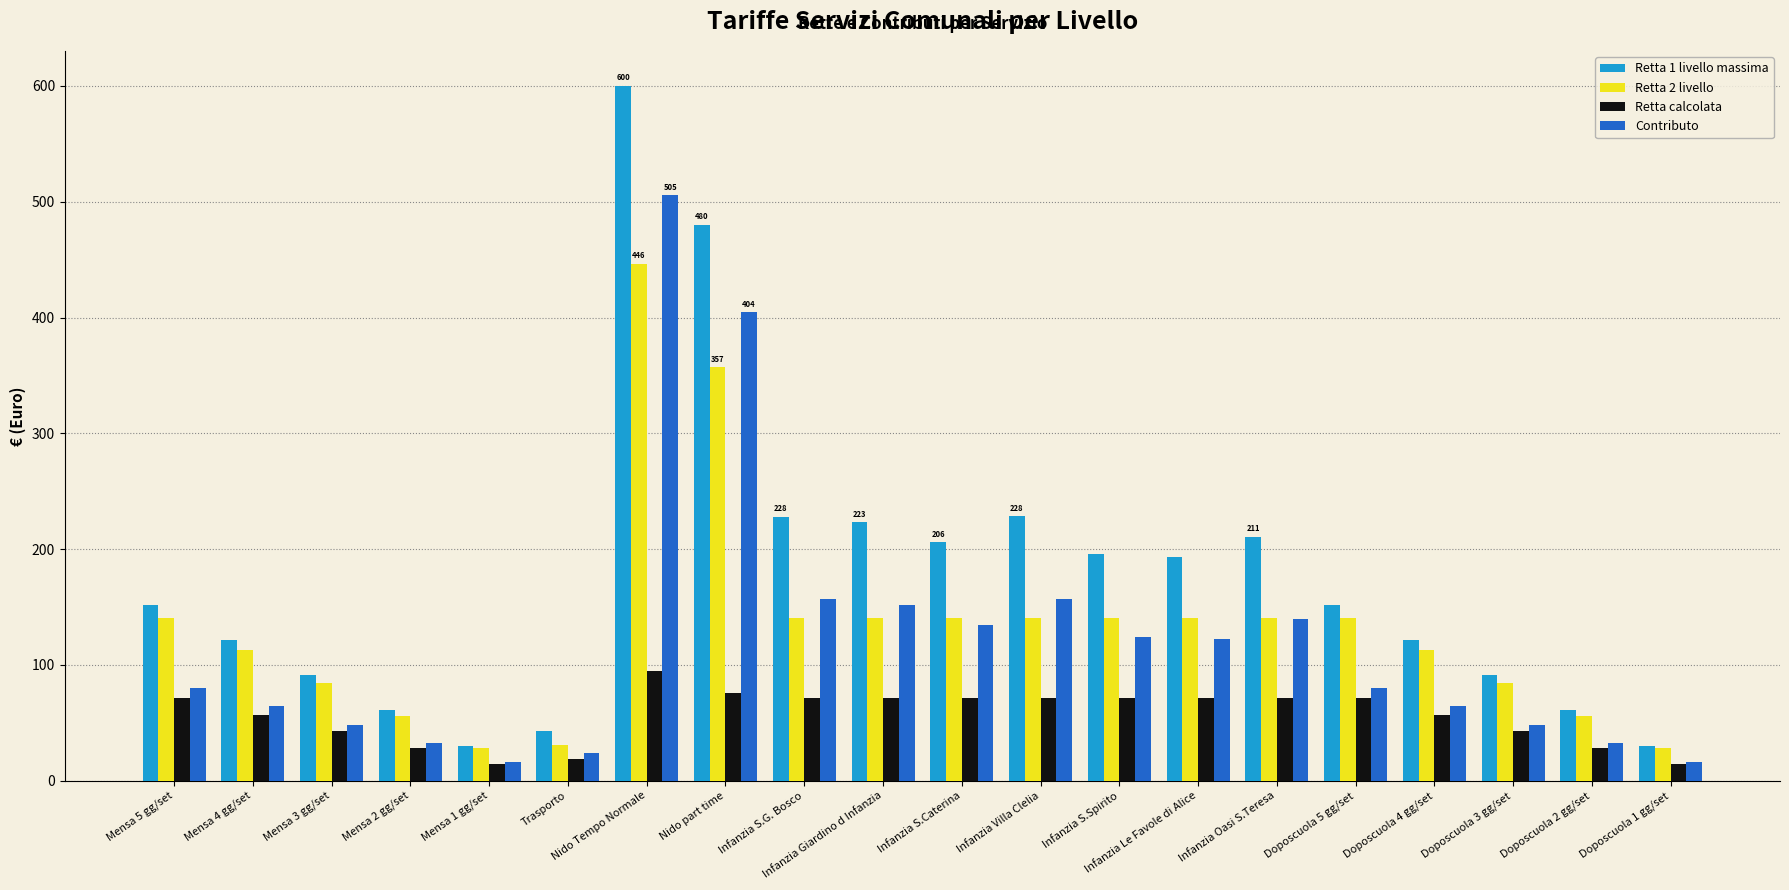

What position from the right is Mensa 4 gg/set?

19